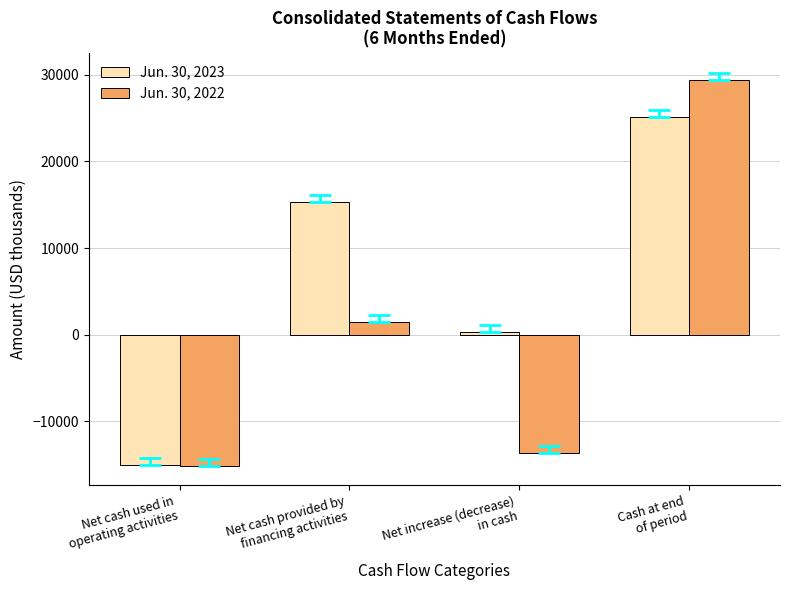

Where is Jun. 30, 2023 nearest to the value 5071?

Net increase (decrease)
in cash